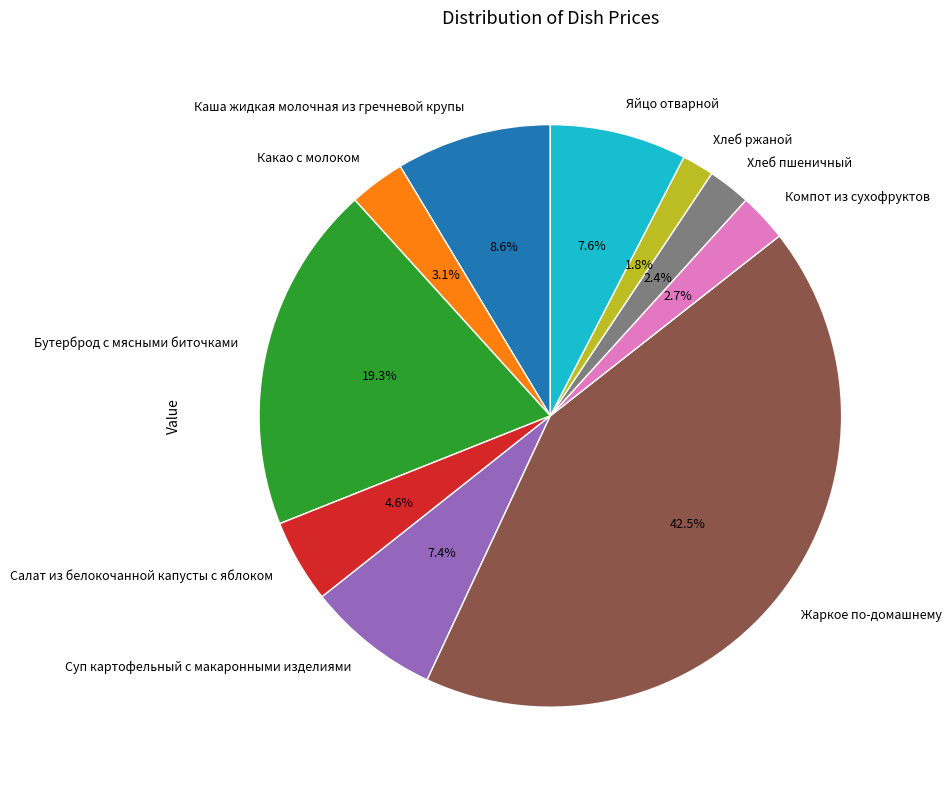

What is the largest slice in the pie chart?

Жаркое по-домашнему